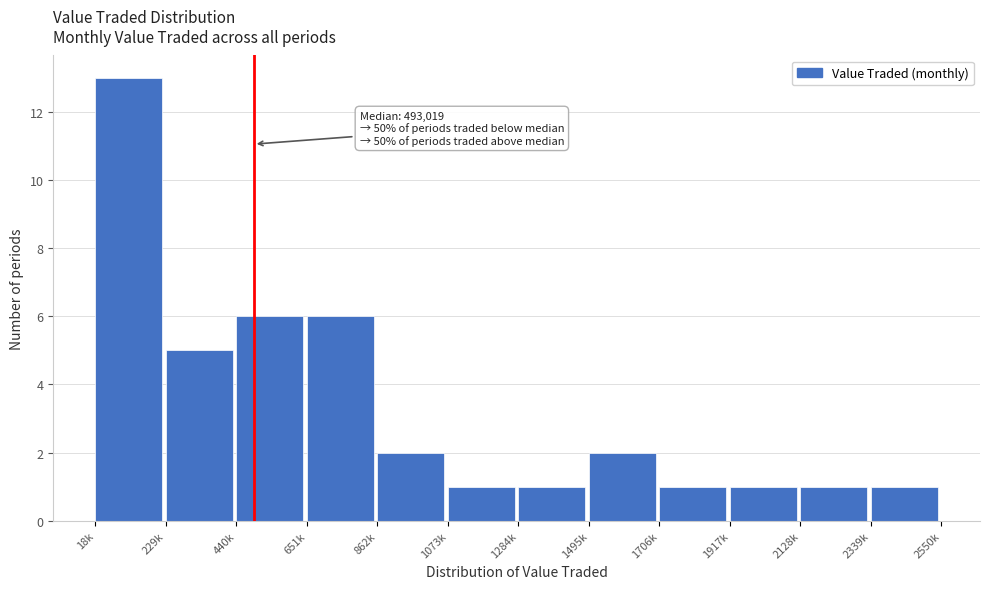

Reading right to left, list all the values displayed in this chart.

2339k=1	2128k=1	1917k=1	1706k=1	1495k=2	1284k=1	1073k=1	862k=2	651k=6	440k=6	229k=5	18k=13